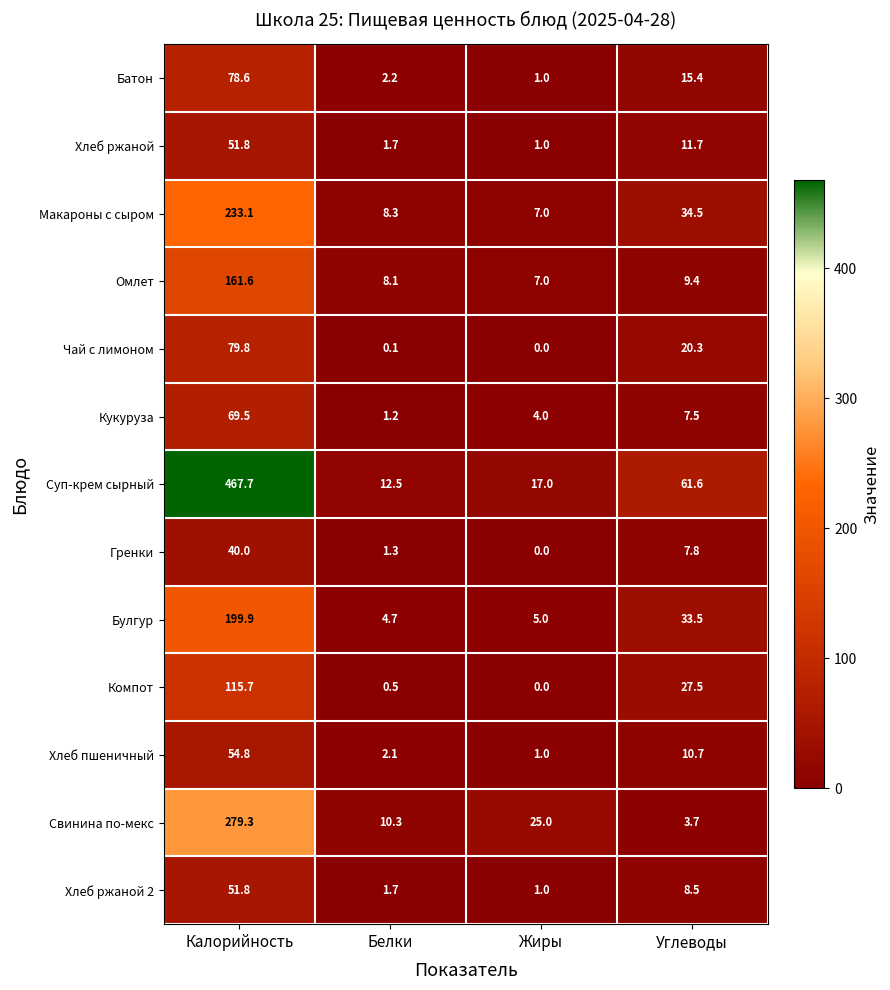

What is the difference between the Батон values at Жиры and Калорийность?

77.6